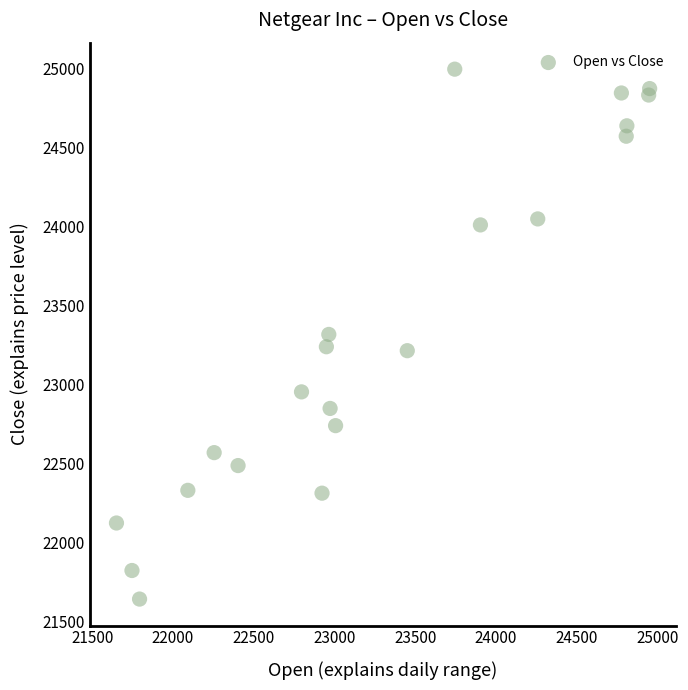

What is the range of X values (max minus min)?

3302